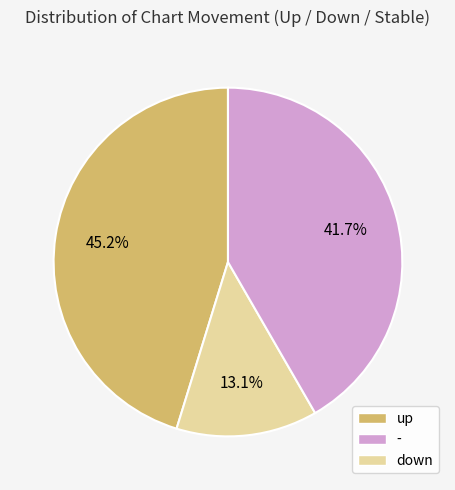

Is there any slice that represents more than half of the pie?

No